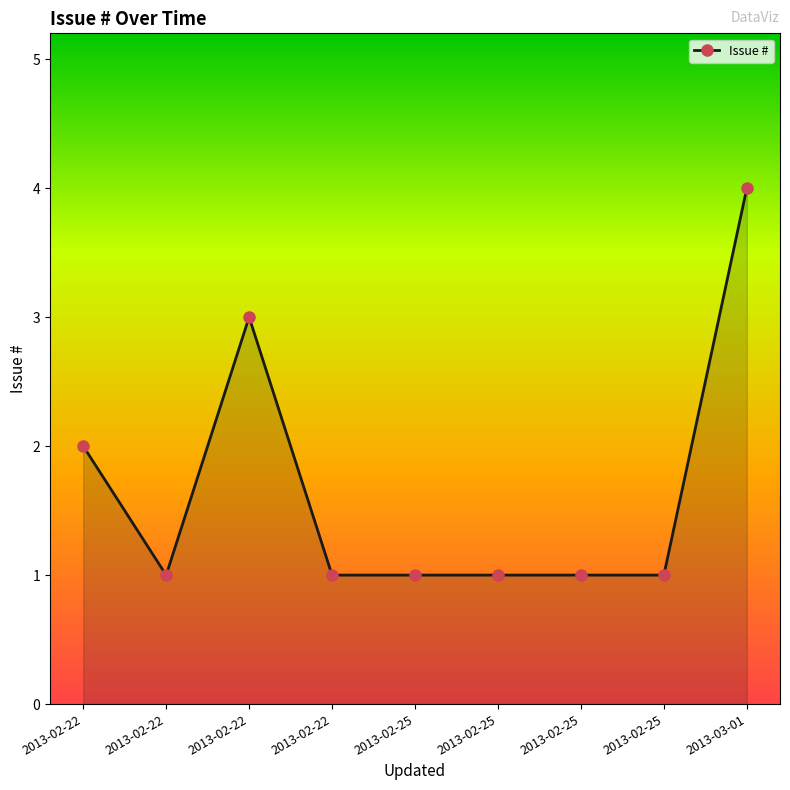

Count the number of data series in this chart.

1